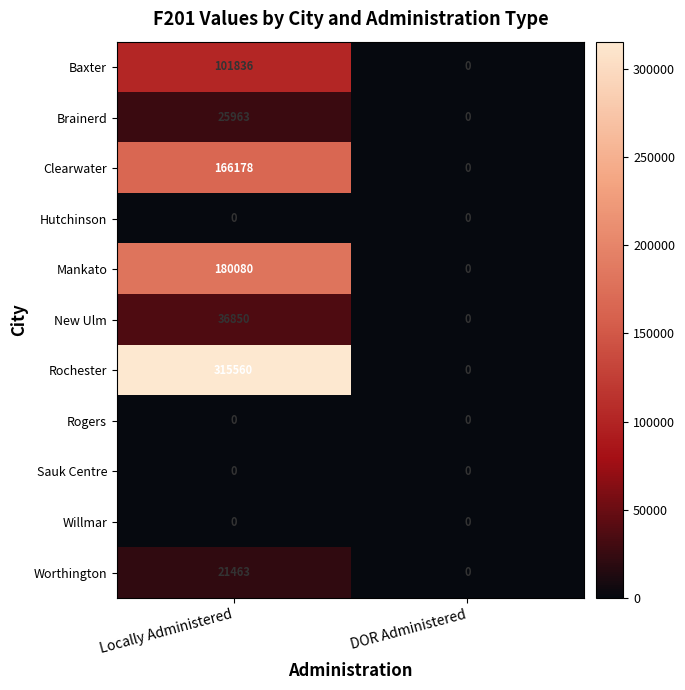

What is the difference between the maximum and minimum values in the Clearwater series?

166178